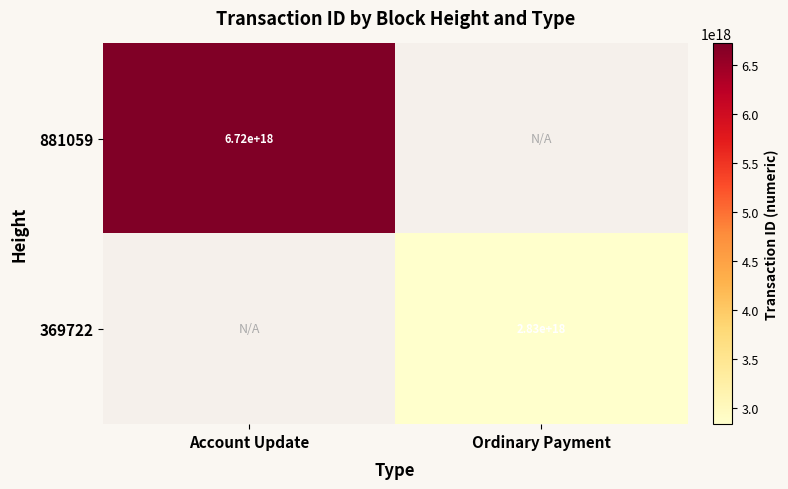

True or false: 369722 has a value of 1174901991632908544.0 at Ordinary Payment.

False